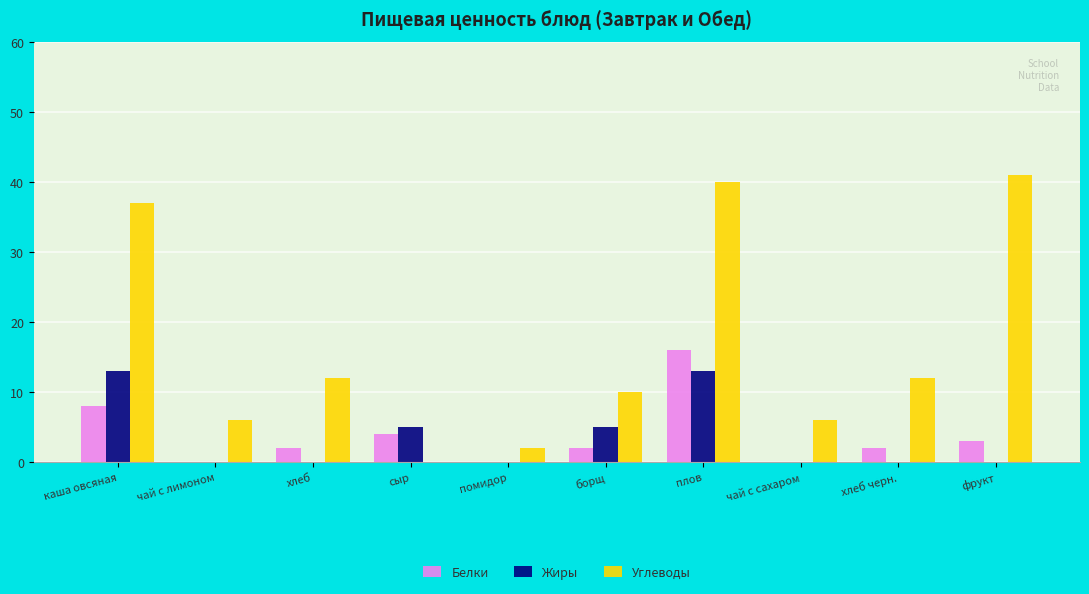

True or false: Жиры has a value of 5 at борщ.

True